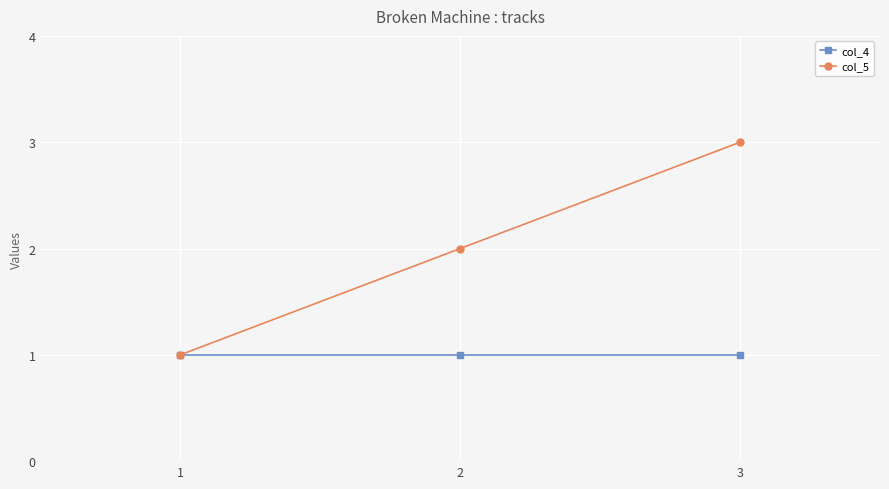

Reading left to right, transcribe all the data shown in this chart.

col_4: 1	1	1
col_5: 1	2	3